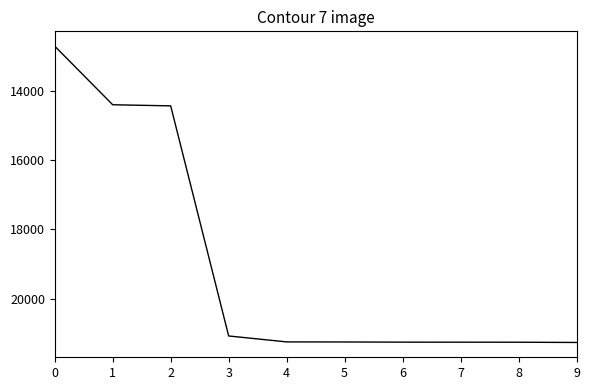

What is the approximate value at 0?

12719